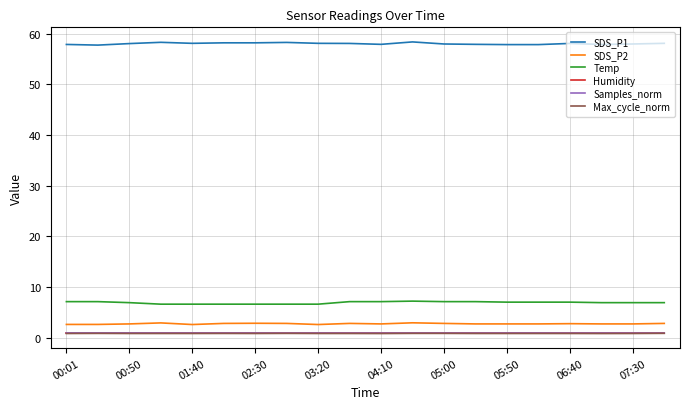

True or false: Samples_norm and SDS_P2 intersect in this chart.

False